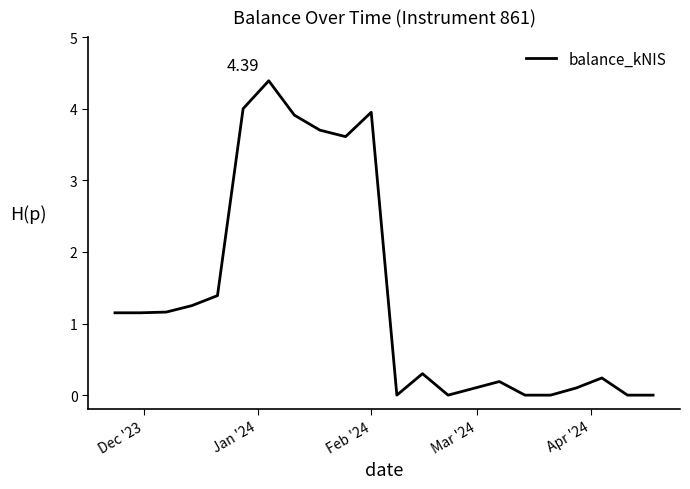

What is the difference between the maximum and minimum values?

4.4